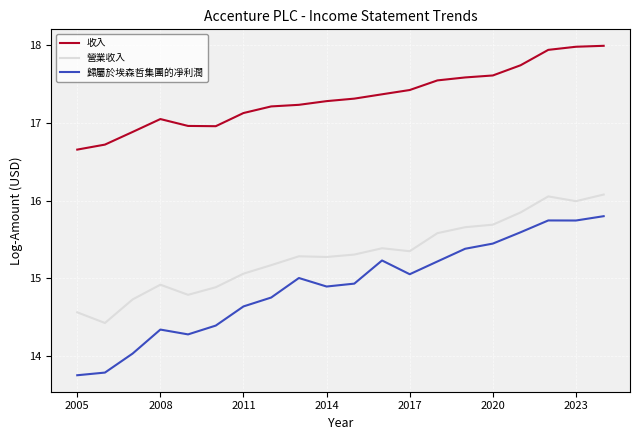

Which series has the largest total across all categories?

收入